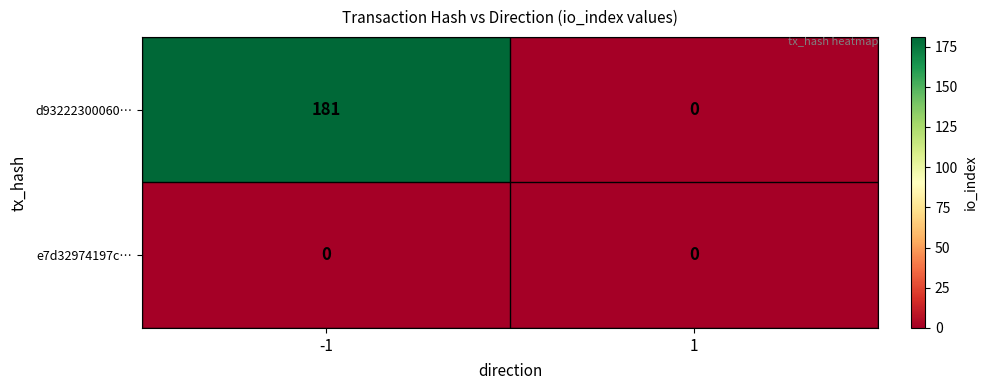

Rank the series by their average value, from highest to lowest.

d93222300060…, e7d32974197c…